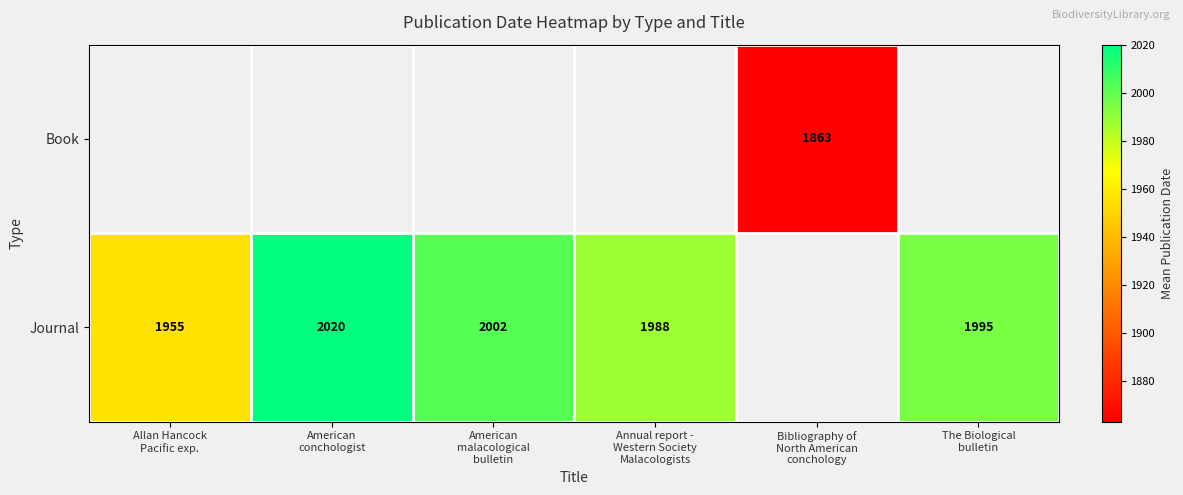

Which series has the widest spread of values?

Journal